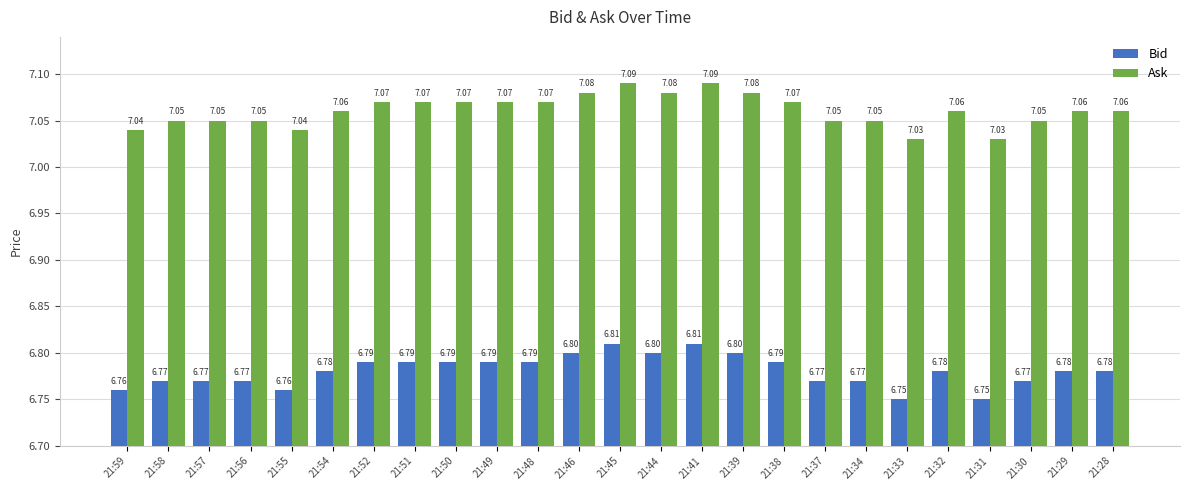

What is the spread (max minus min) of values at 21:37?

0.3